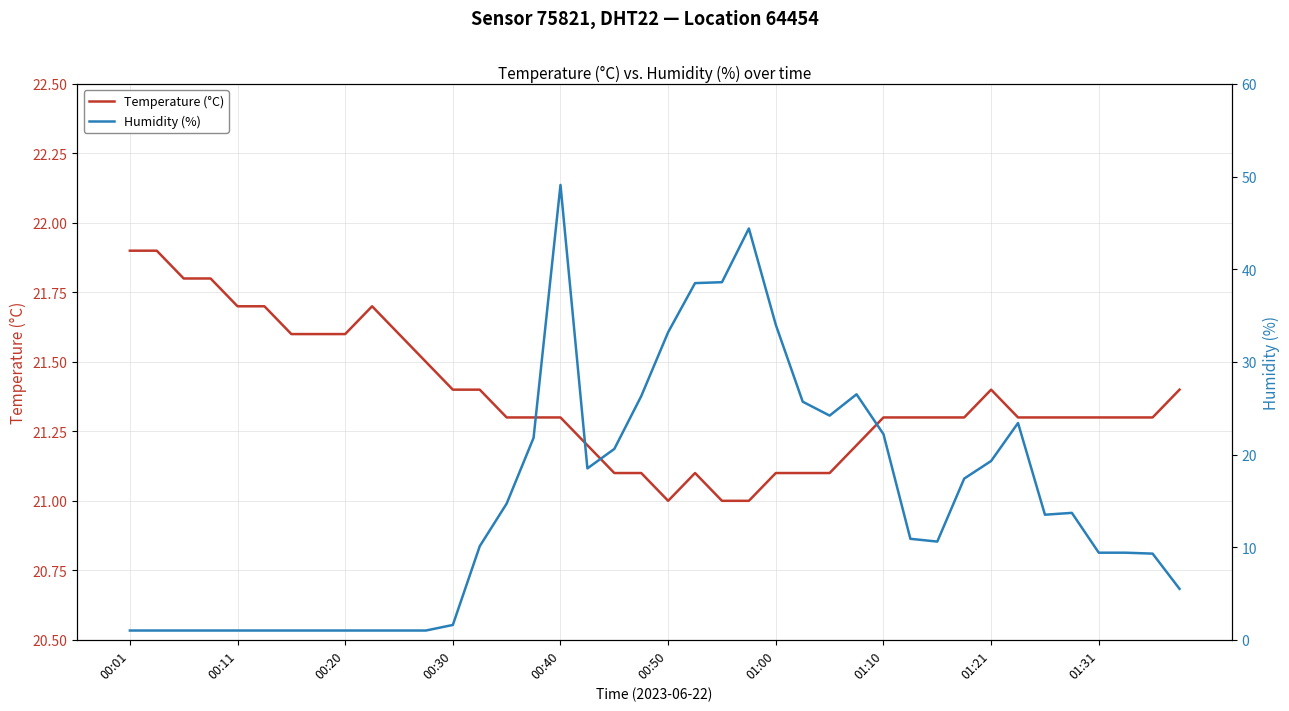

At 10, list the series in order from largest to smallest.

Temperature (°C), Humidity (%)